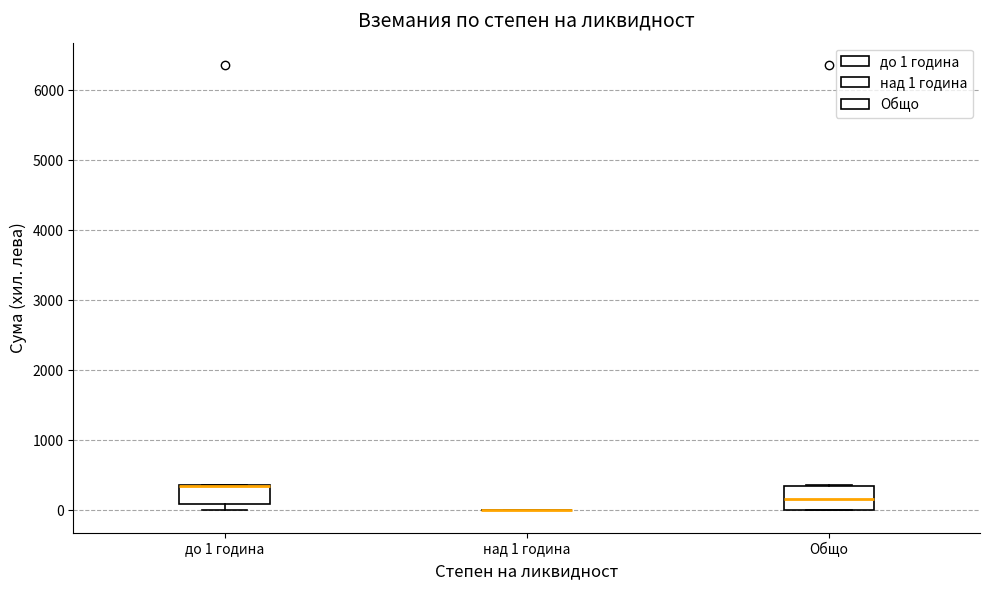

Reading left to right, read every box against the y-axis: the position of its median line, the range the box covers, and the ends of its whiskers. The values are not printed on the chart, so give them approximately, as read against the axis.

до 1 година: median 300 (drawn on the box's upper edge), box 100 to 400, whiskers 0 to 400
над 1 година: box collapsed to a line at 0, whiskers 0 to 0
Общо: median 200, box 0 to 400, whiskers 0 to 400